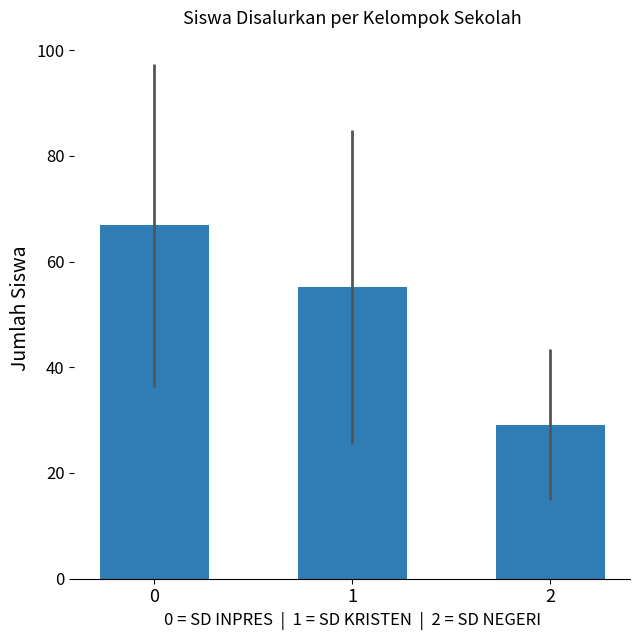

How many values exceed 55?

2